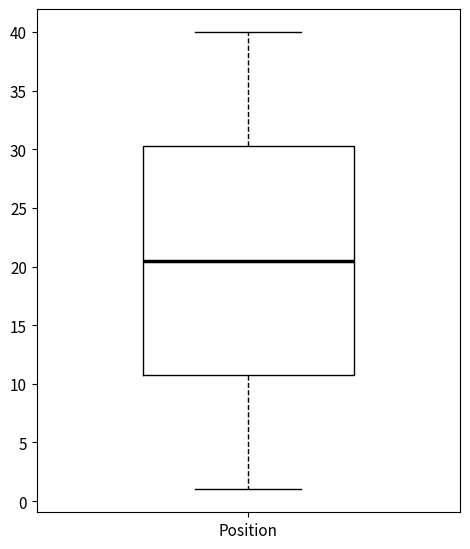

Transcribe this box plot: give where the median line is, the range the box spans, and where the two whiskers end, as read against the y-axis. The values are not printed on the chart, so give them approximately, as read against the axis.

median 20.5, box 11.0 to 30.5, whiskers 1.0 to 40.0